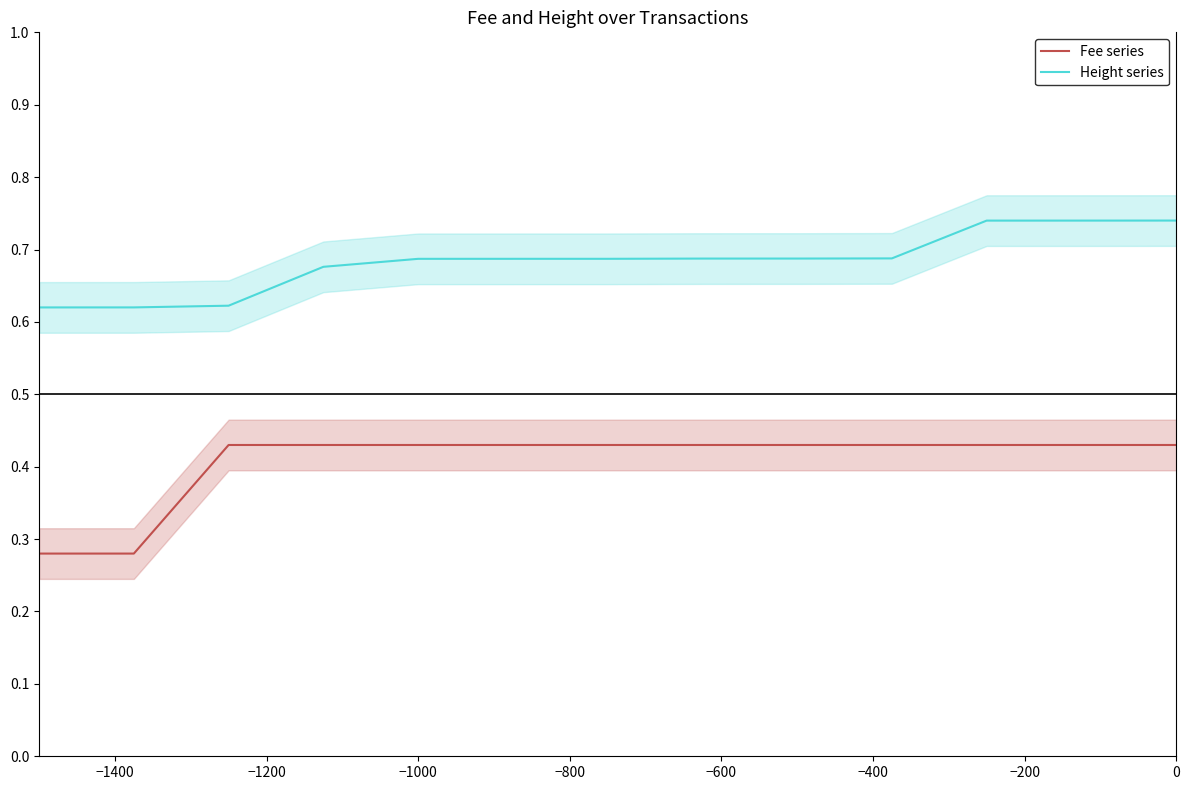

Count the number of categories in the chart.

13